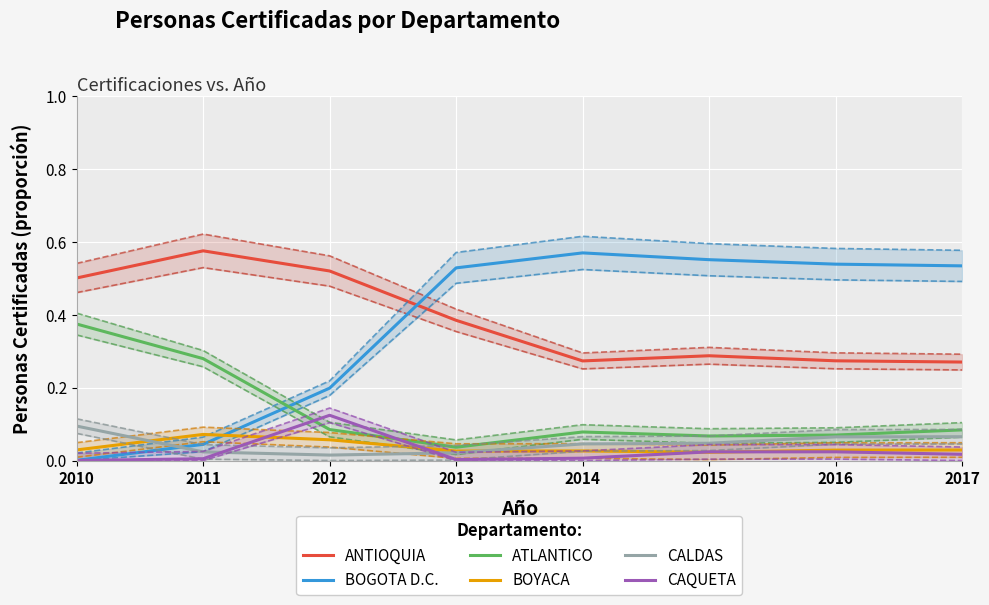

Which series has the largest range (max minus min)?

BOGOTA D.C.